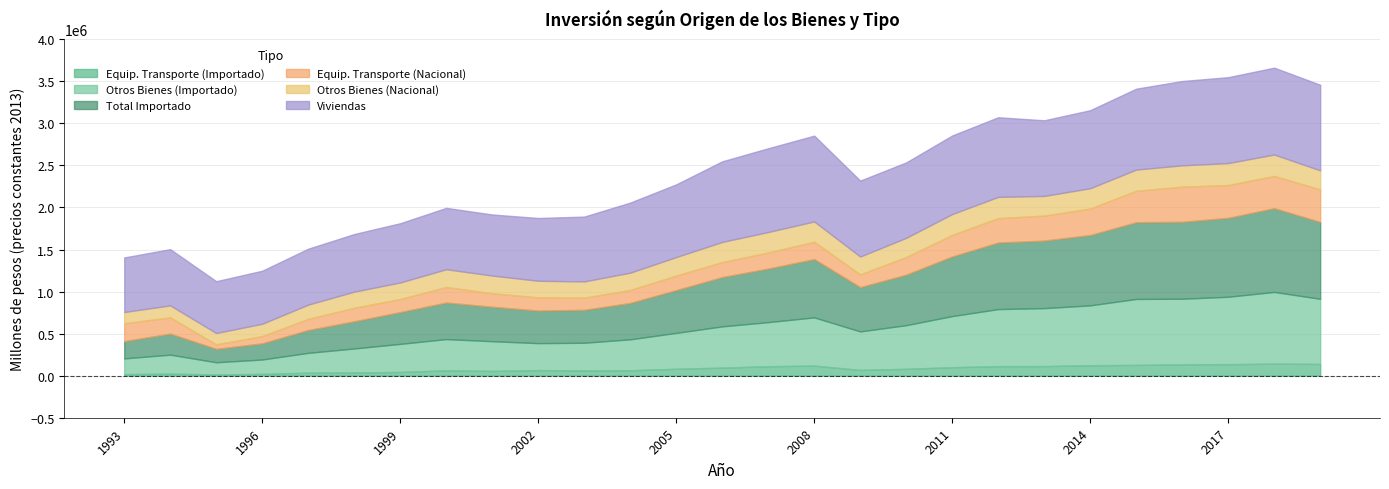

True or false: Equip. Transporte (Nacional) has a value of 85832.3 at 1995.

False